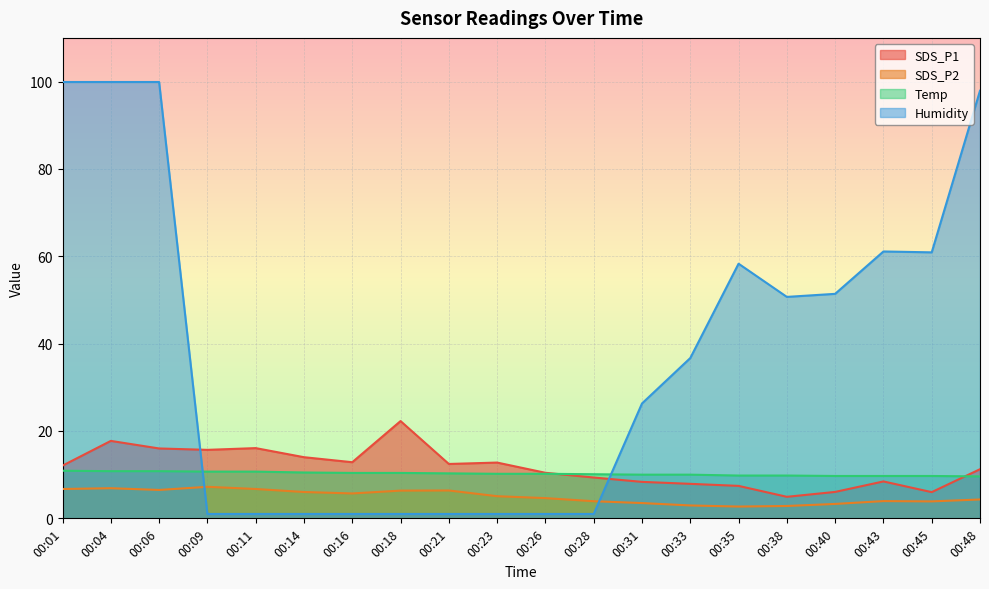

Is it true that Humidity equals 35.3 at 00:31?

False